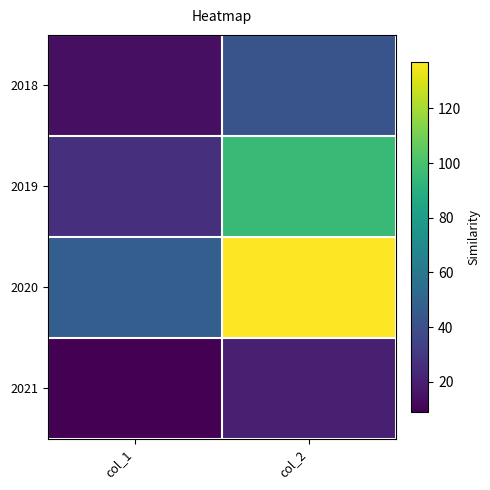

Which label corresponds to the smallest value in the chart?

col_1